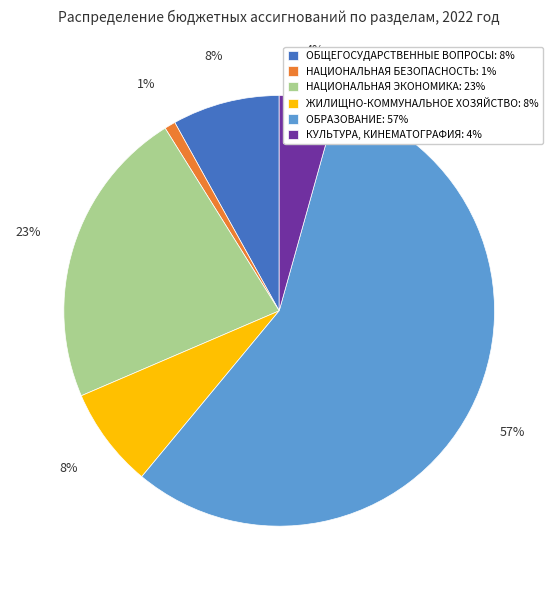

Which slice represents more than half of the pie?

ОБРАЗОВАНИЕ